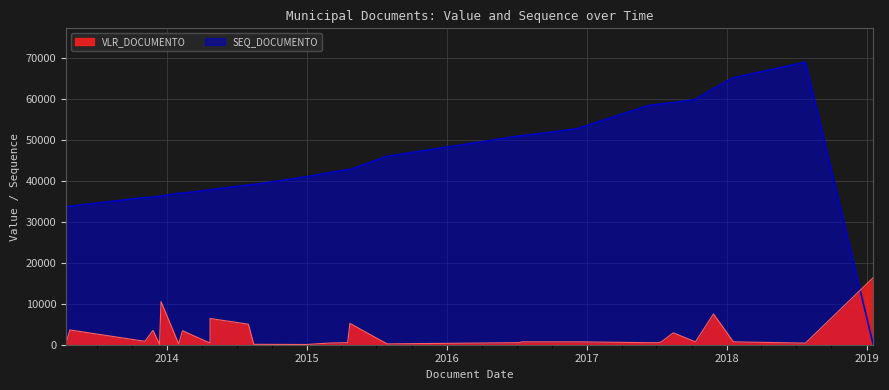

What is the label of the 12th point from the right?

2016-09-05